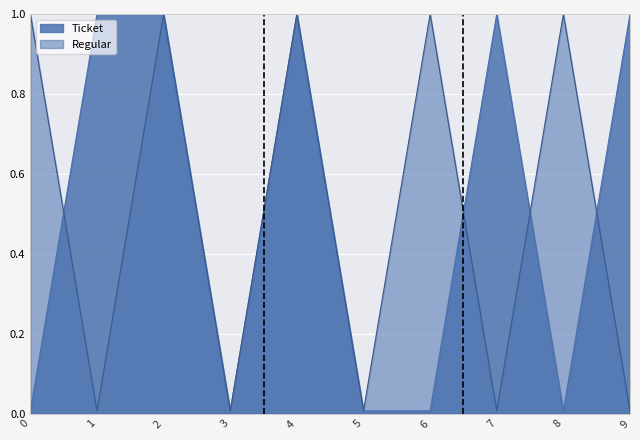

What are all the series names shown in the legend?

Ticket, Regular